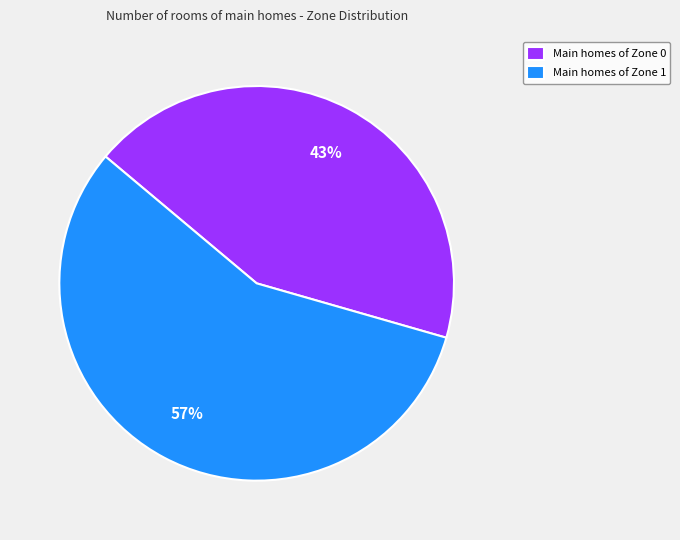

Which has a higher value, Main homes of Zone 0 or Main homes of Zone 1?

Main homes of Zone 1